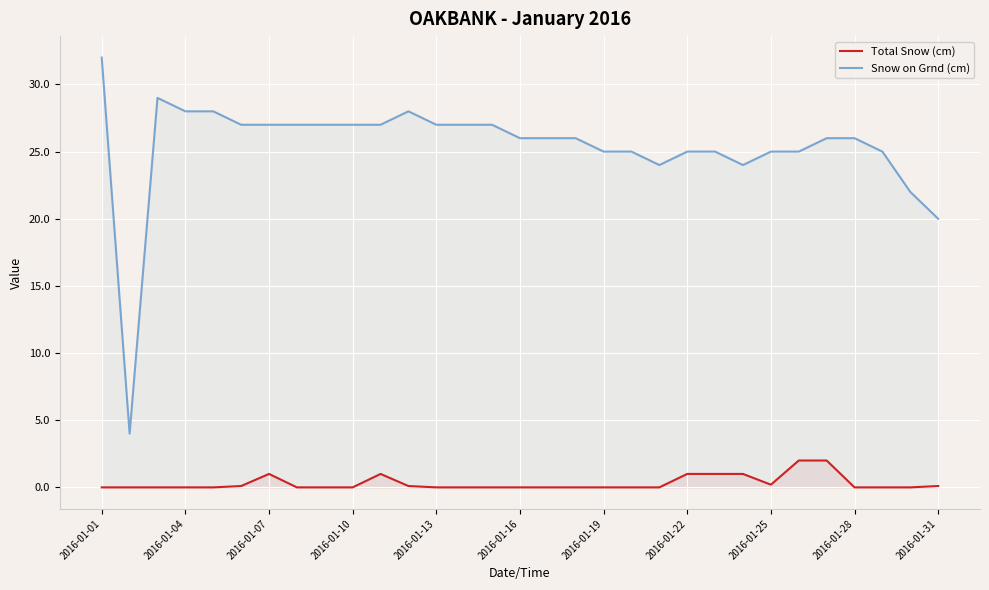

Rank the series by their average value, from highest to lowest.

Snow on Grnd (cm), Total Snow (cm)